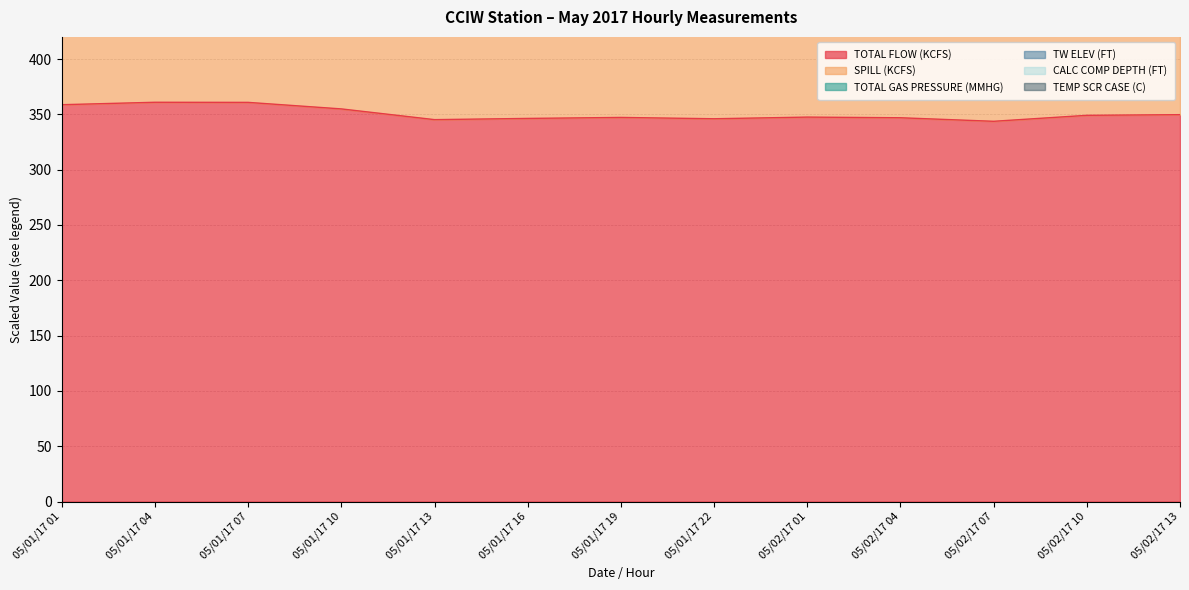

What is the maximum value shown in the chart?

948.0